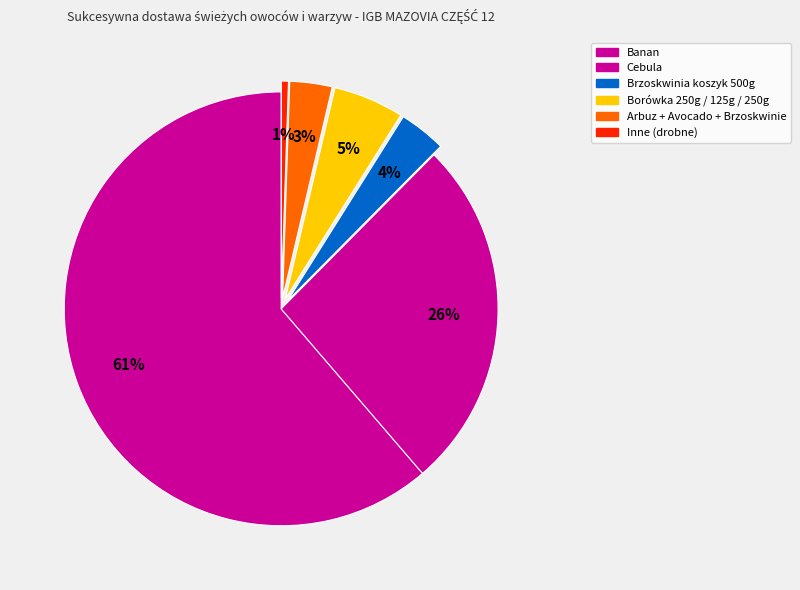

Which category has the biggest portion of the pie?

Banan